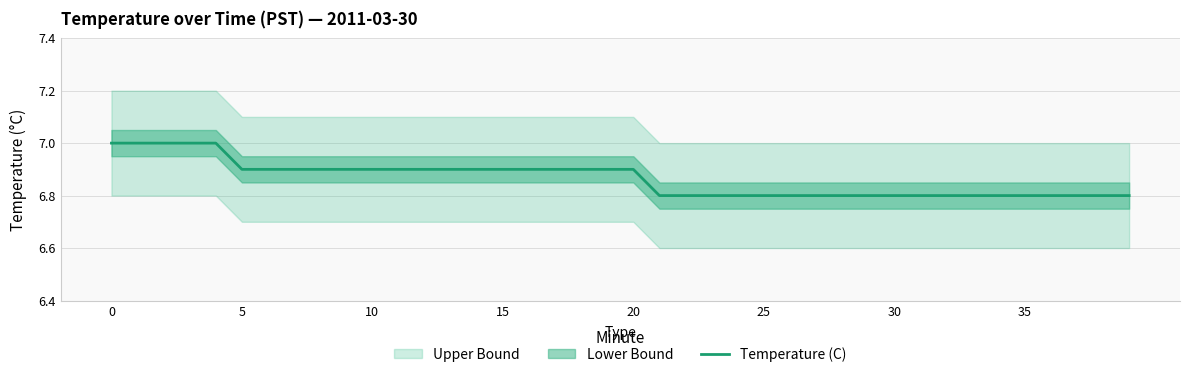

What is the maximum value for Temperature (C)?

7.0